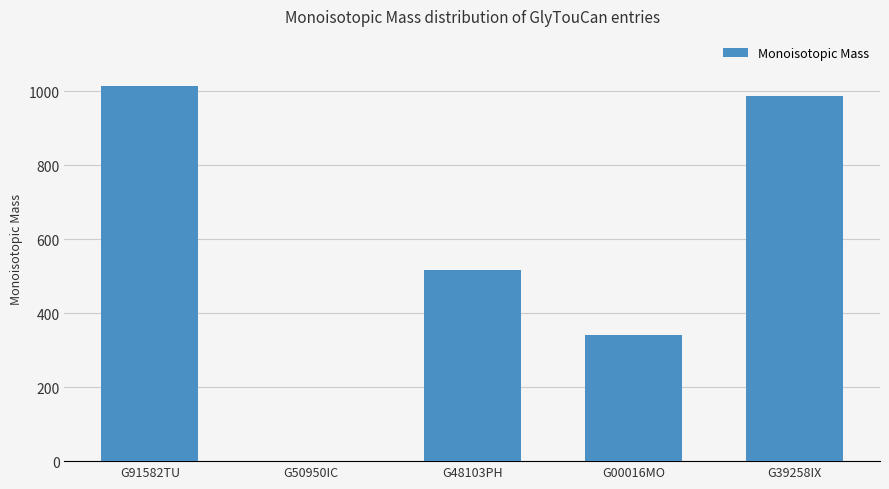

Does the chart contain stacked bars?

No